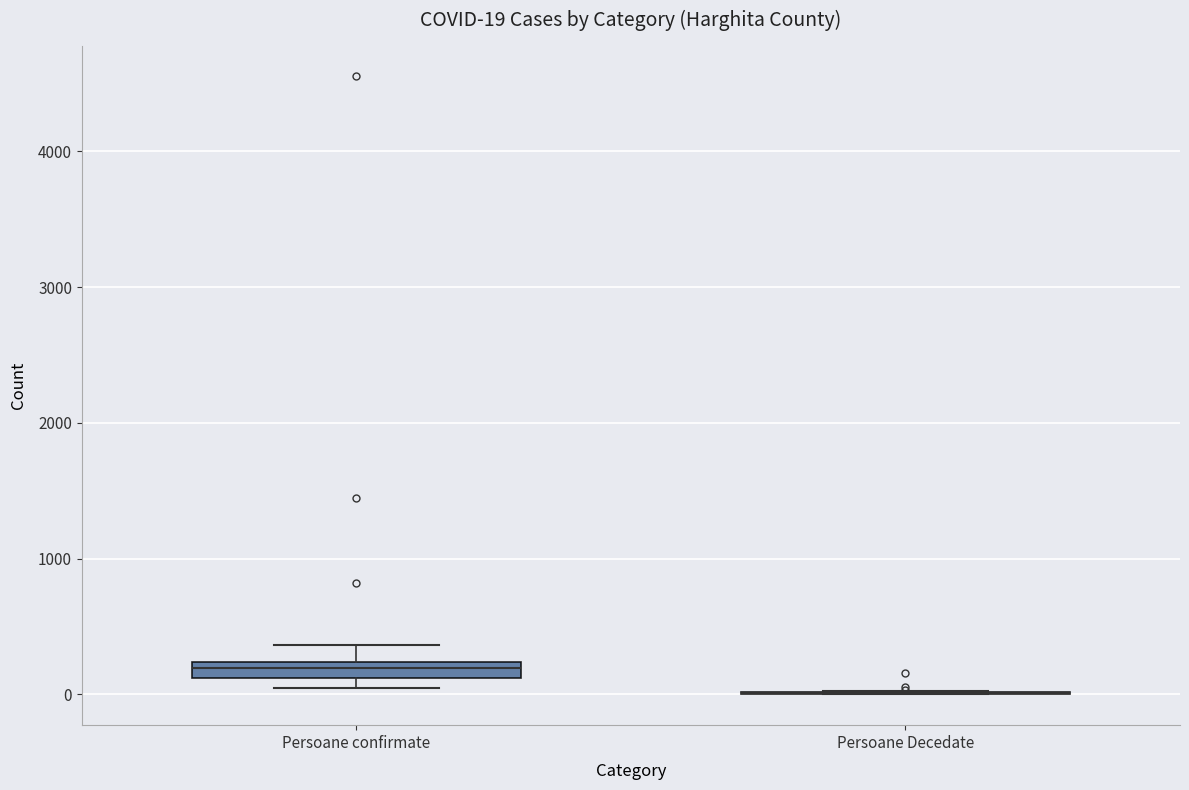

Which box is the tallest, from its lower edge to its upper edge?

Persoane confirmate